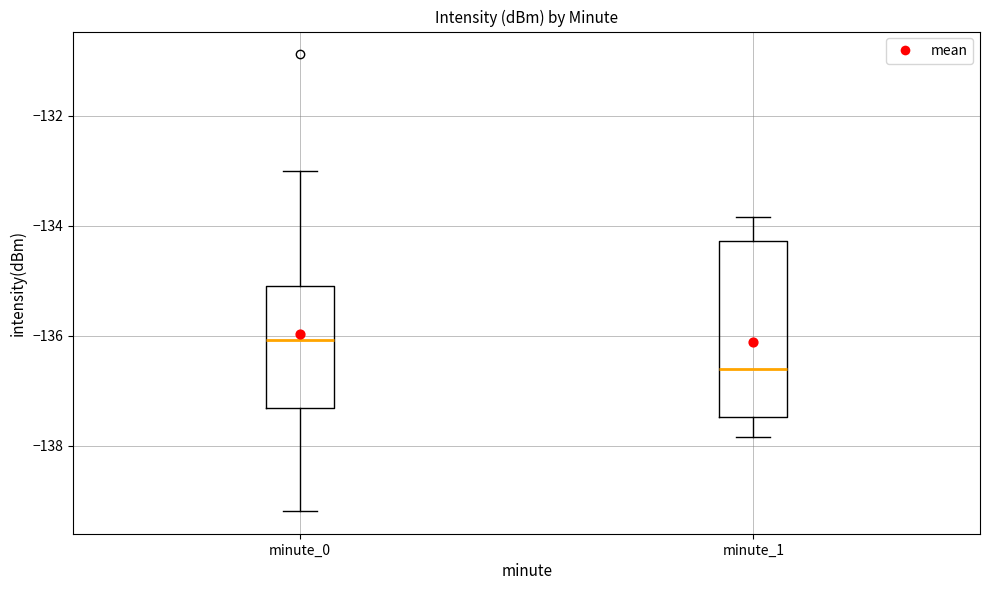

Which box is the tallest, from its lower edge to its upper edge?

minute_1